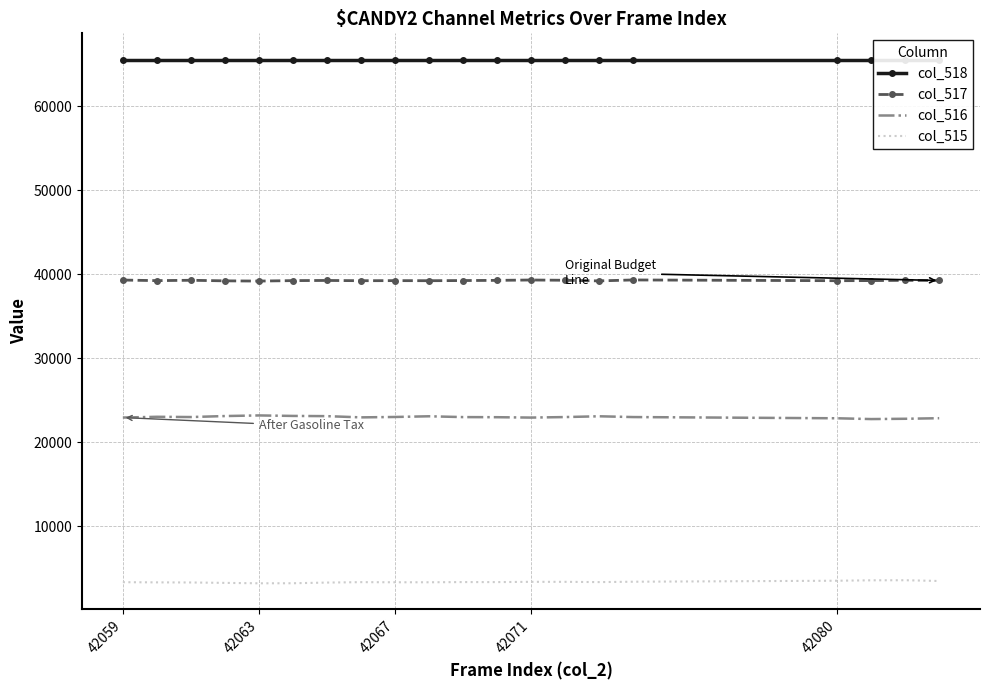

Rank the series by their average value, from highest to lowest.

col_518, col_517, col_516, col_515